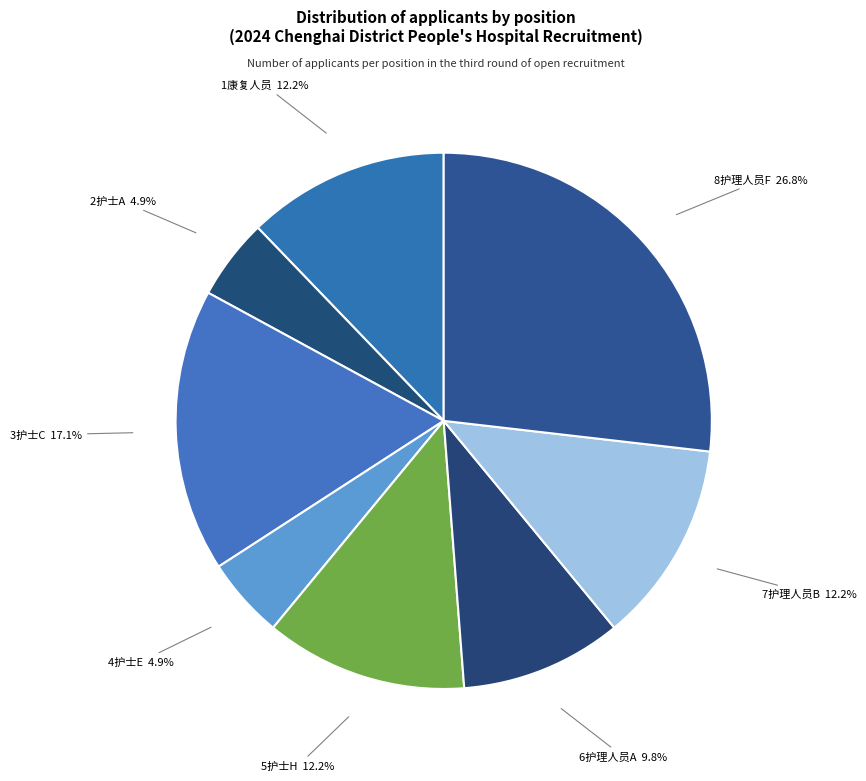

Count the number of slices in the pie.

8